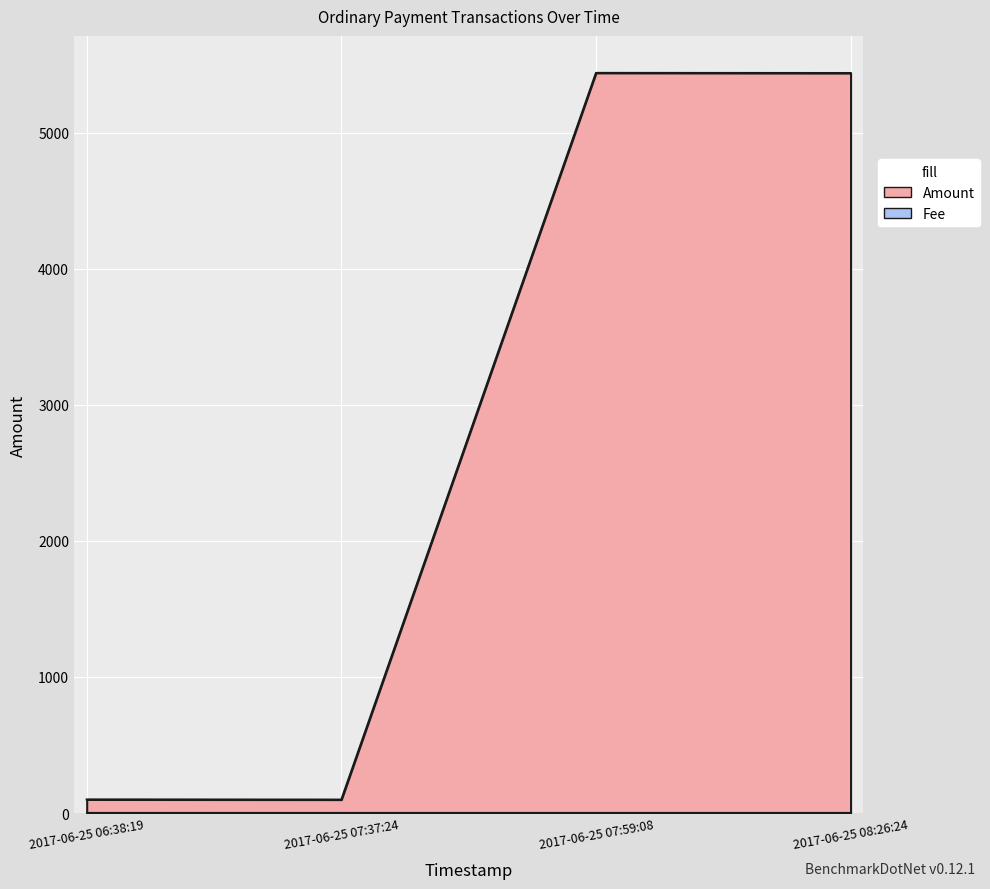

At which category does the chart reach its peak across all series?

2017-06-25 07:59:08